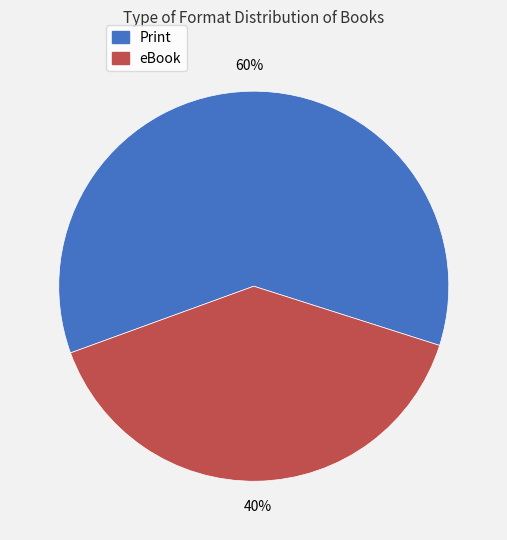

To the nearest percent, what is the average slice percentage?

50%